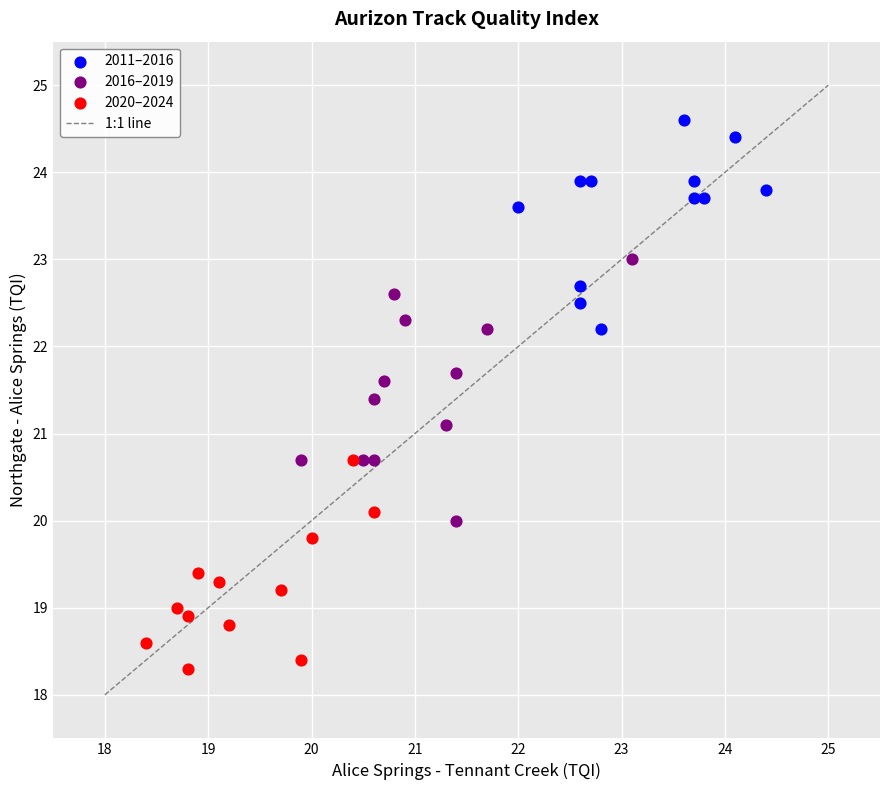

Which series contains the lowest Y value?

2020–2024